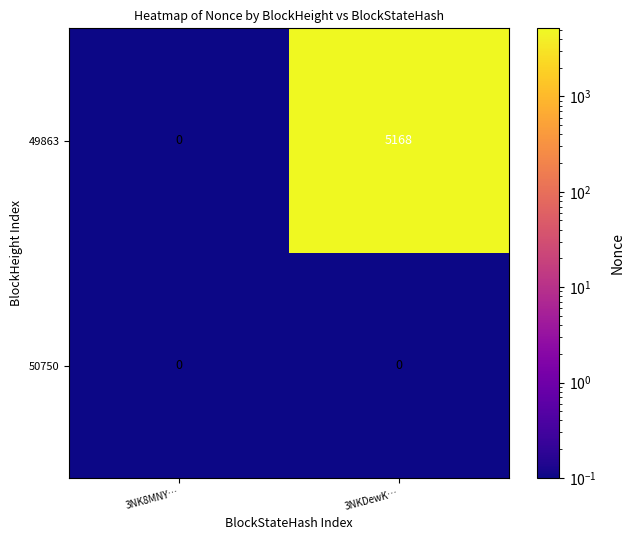

Count the number of data series in this chart.

2